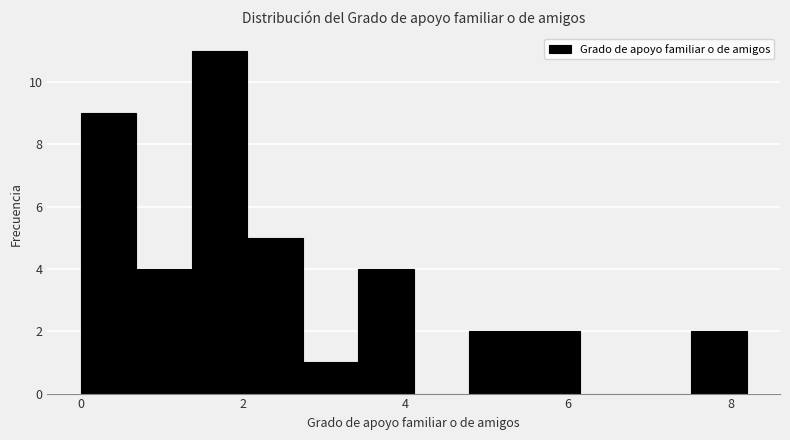

Read against the x-axis, roughly where is the centre of the tallest bar?

1.8